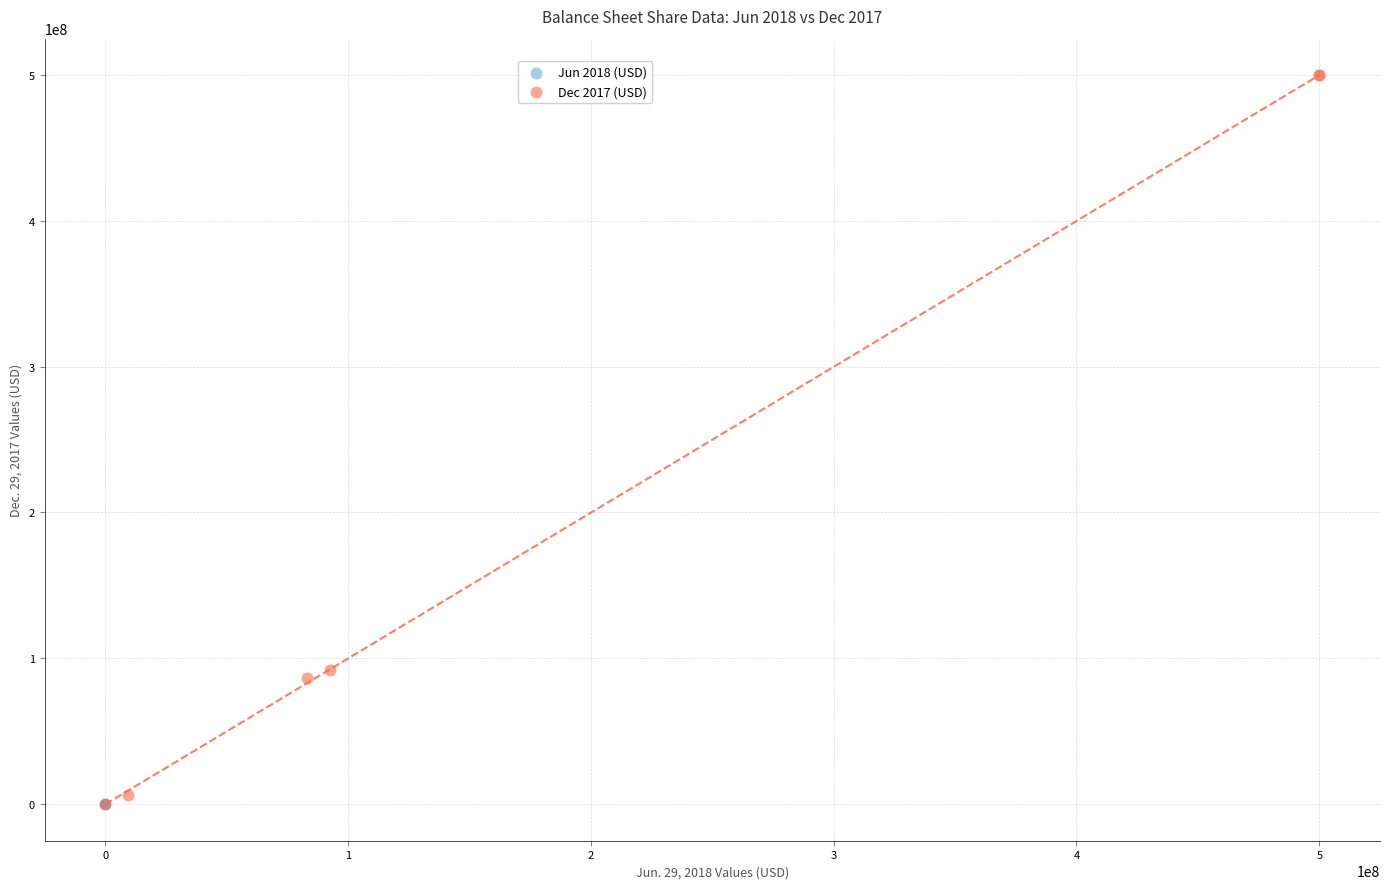

Which series has the widest spread of Y values?

Dec 2017 (USD)